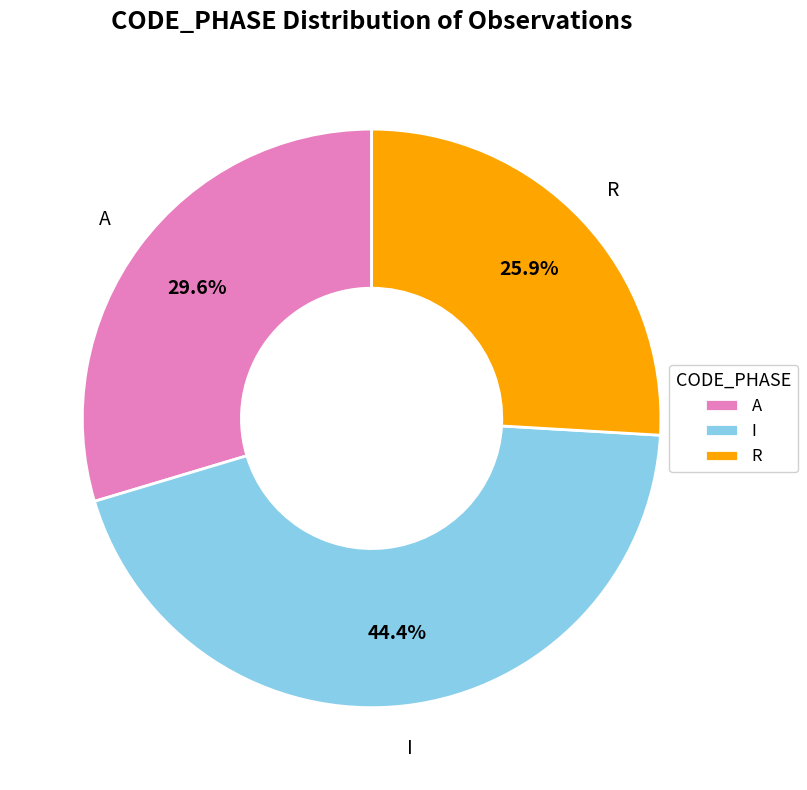

Between R and I, which is larger?

I